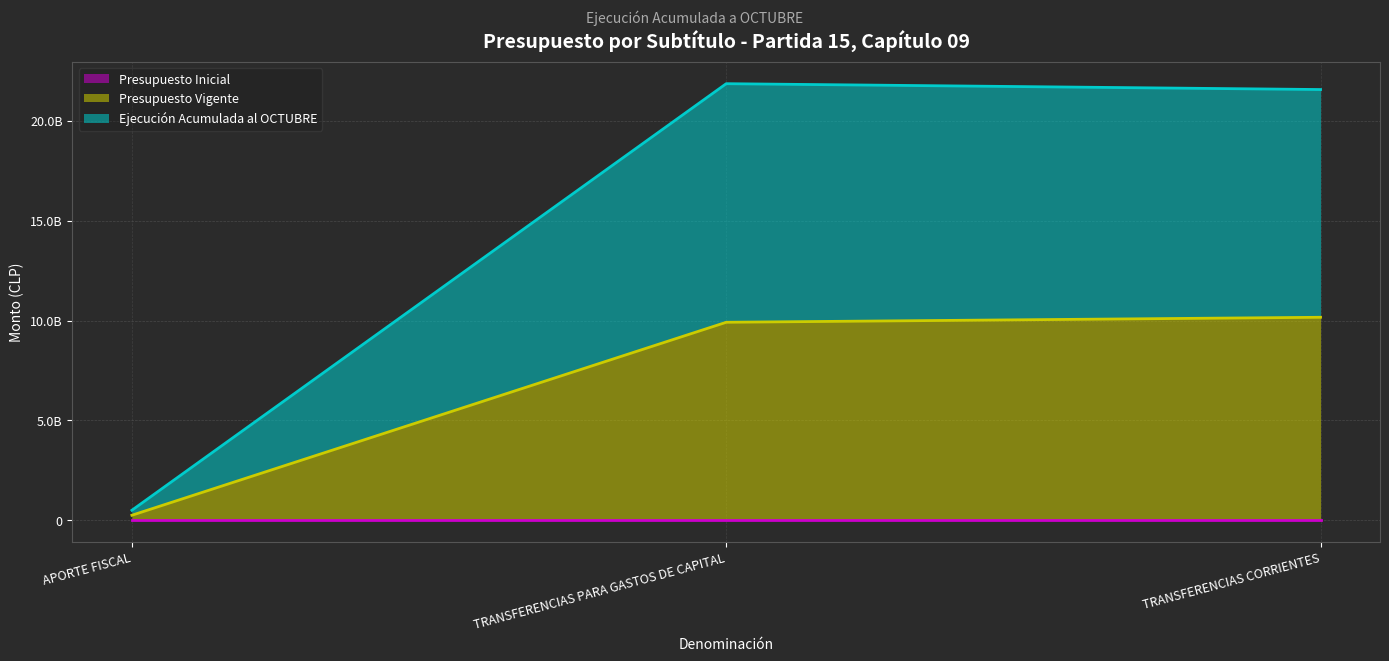

Is the value of Presupuesto Vigente at APORTE FISCAL greater than the value of Ejecución Acumulada al OCTUBRE at TRANSFERENCIAS PARA GASTOS DE CAPITAL?

No